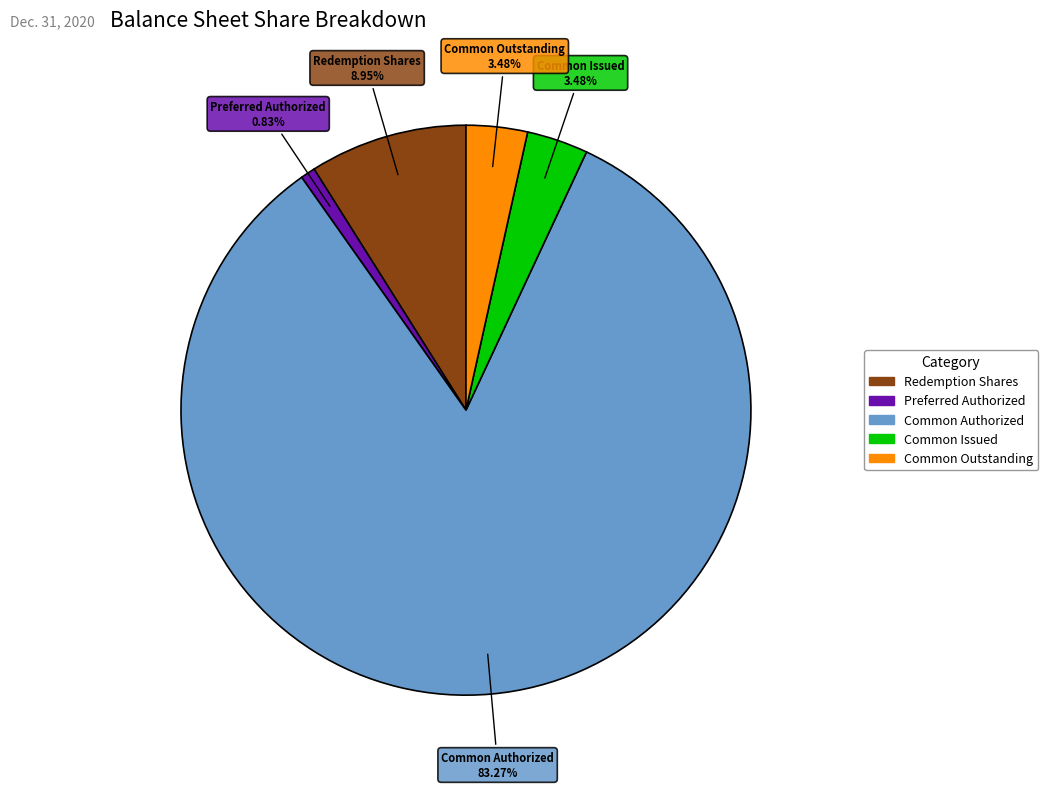

Is there a majority slice in this chart?

Yes